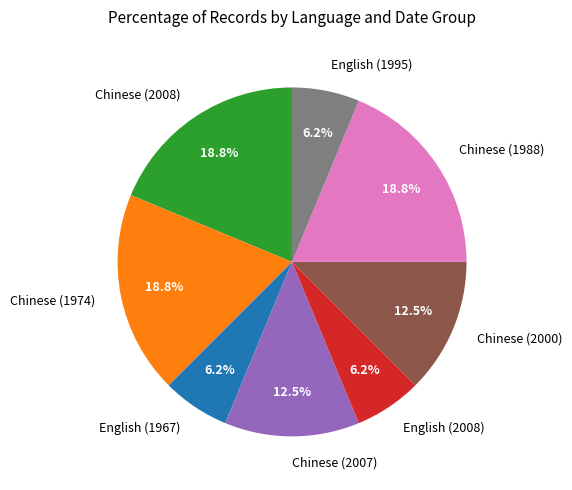

Is the sum of English (2008) and Chinese (2008) greater than half?

No